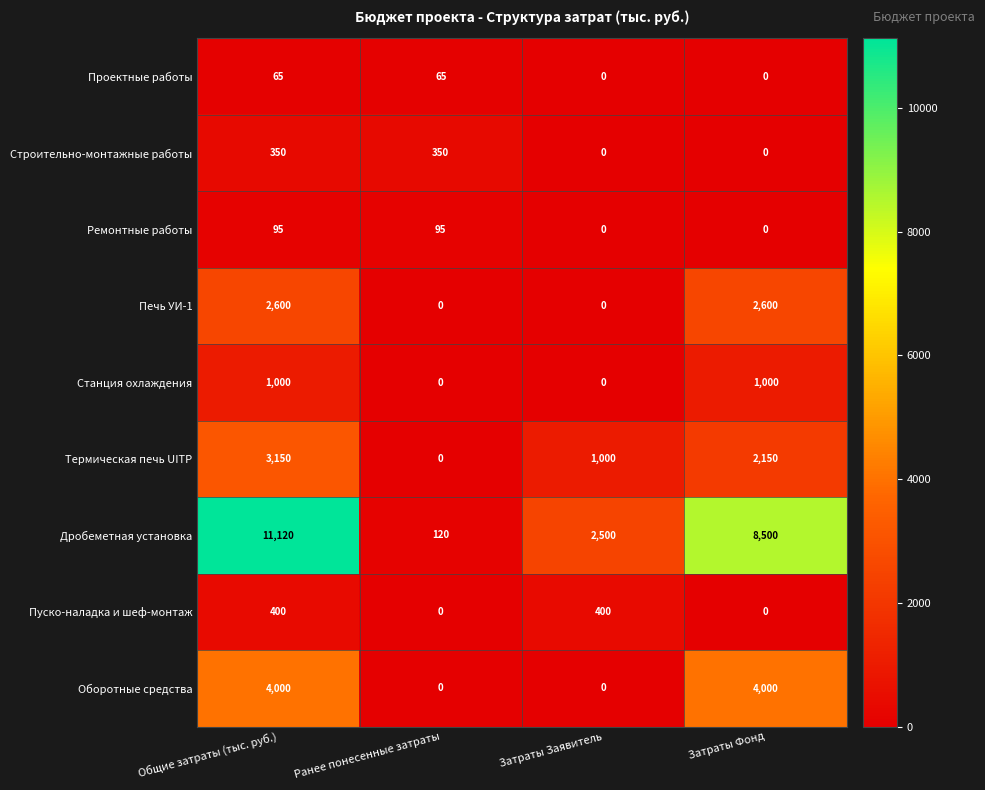

Rank the series by their maximum value, from lowest to highest.

Проектные работы, Ремонтные работы, Строительно-монтажные работы, Пуско-наладка и шеф-монтаж, Станция охлаждения, Печь УИ-1, Термическая печь UITP, Оборотные средства, Дробеметная установка